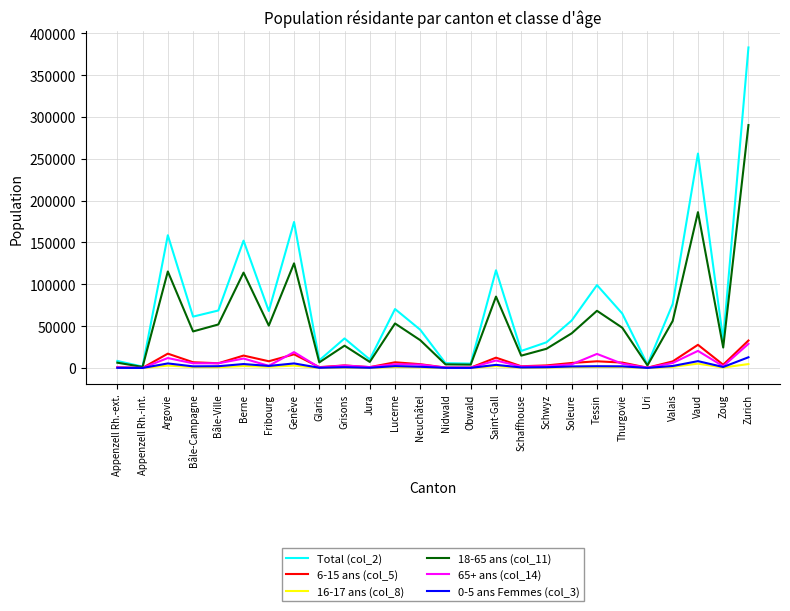

What is the sum of the 0-5 ans Femmes (col_3) values at Soleure and Glaris?

2145